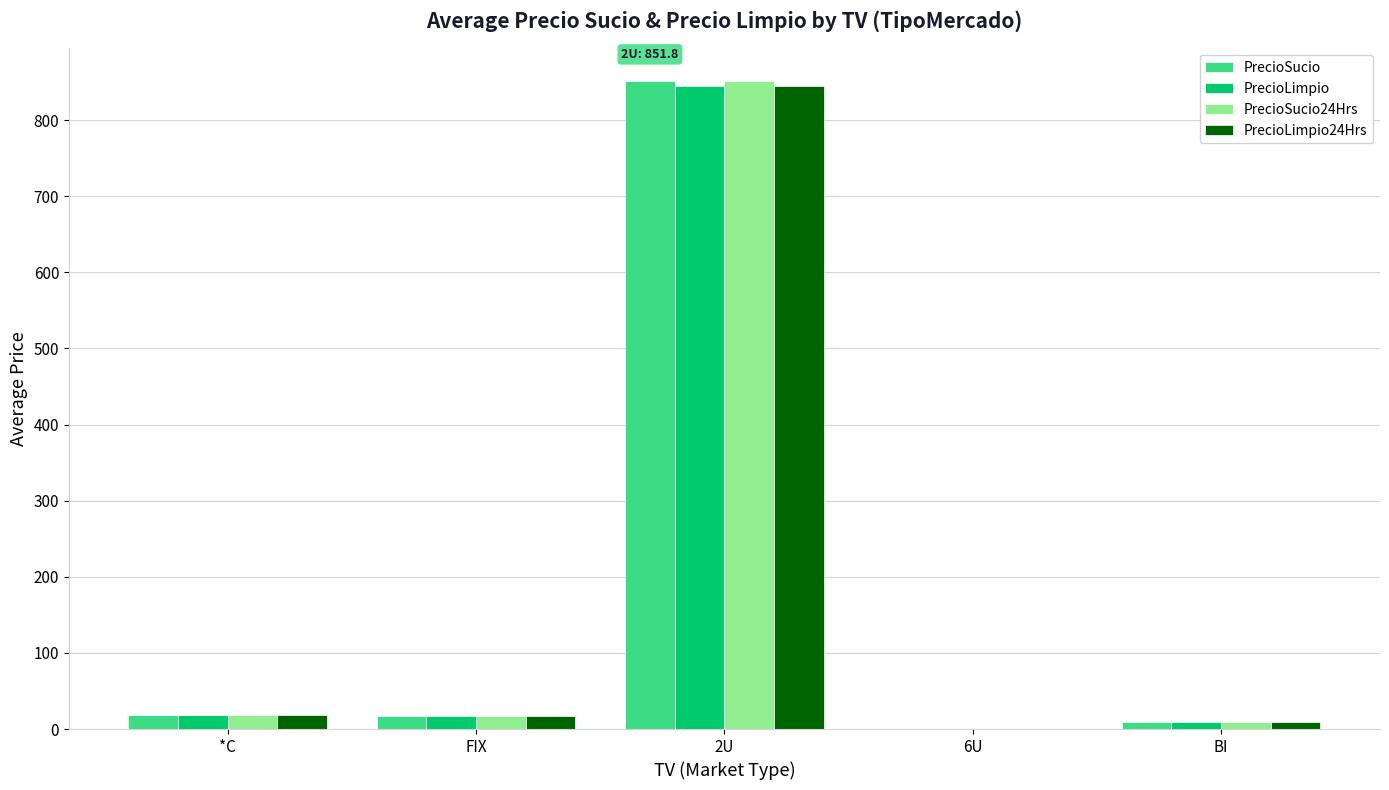

At which label does PrecioSucio first exceed 17?

*C